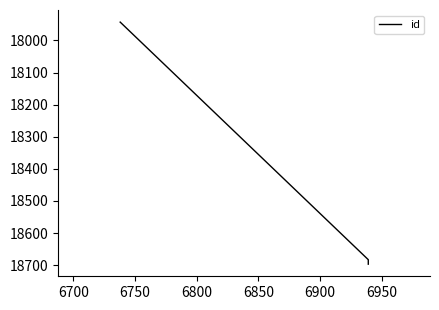

What is the value of the 4th point from the left?

18697